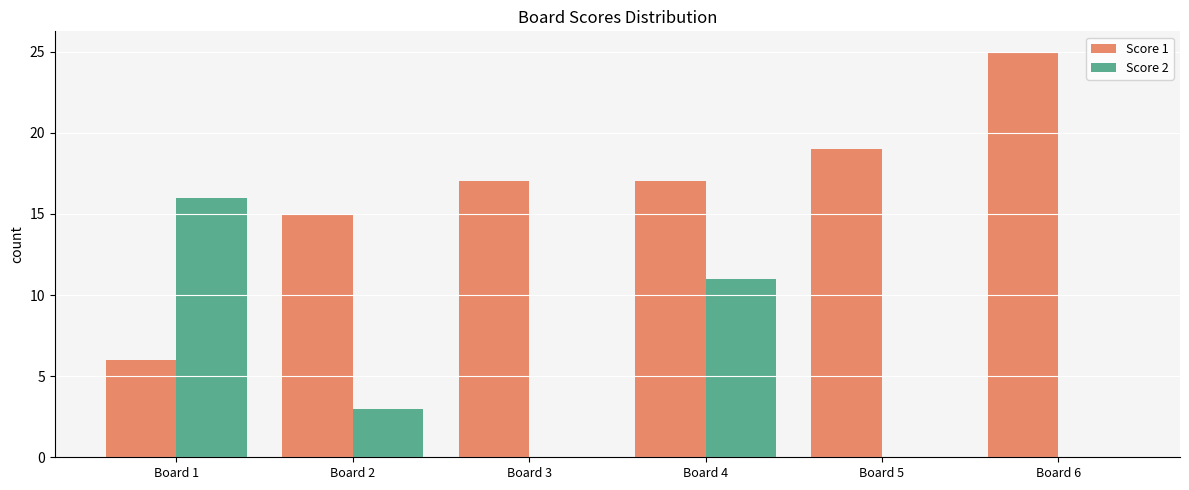

How many distinct data groups are displayed?

2